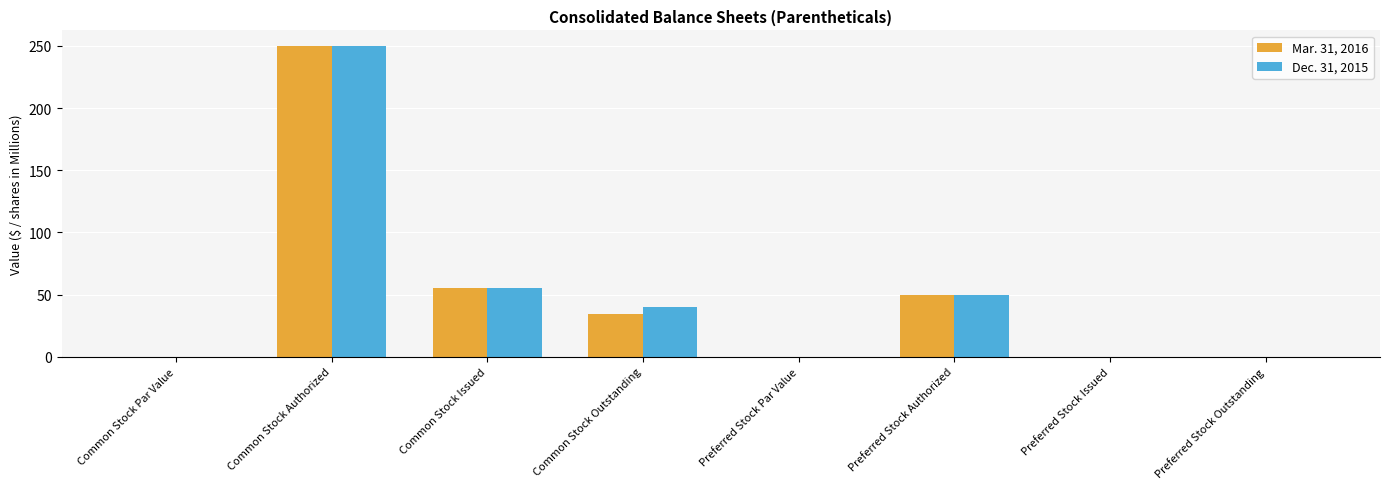

True or false: Mar. 31, 2016 has a value of 102.8 at Preferred Stock Issued.

False